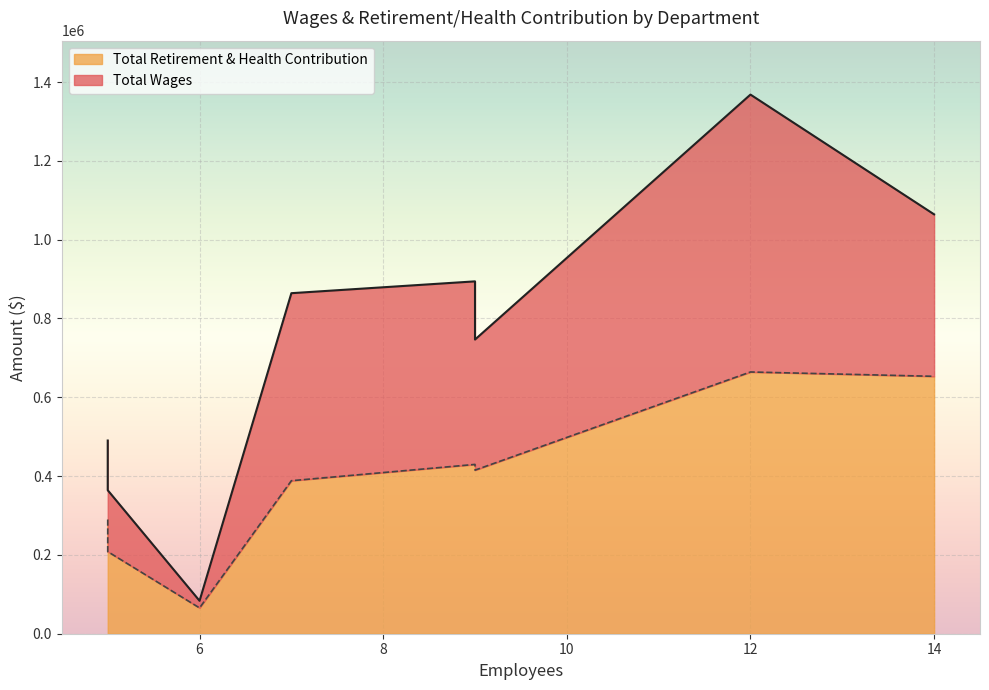

True or false: Total Wages has a value of 894232 at 9.

True